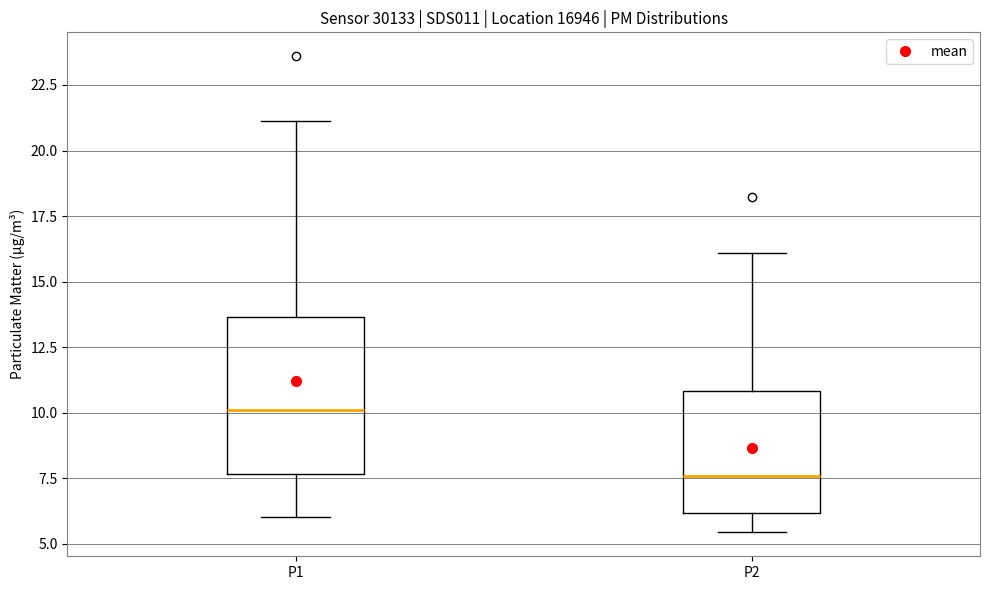

Where does the lower whisker of the box for P1 end on the y-axis? The values are not printed on the chart, so give them approximately, as read against the axis.

6.0